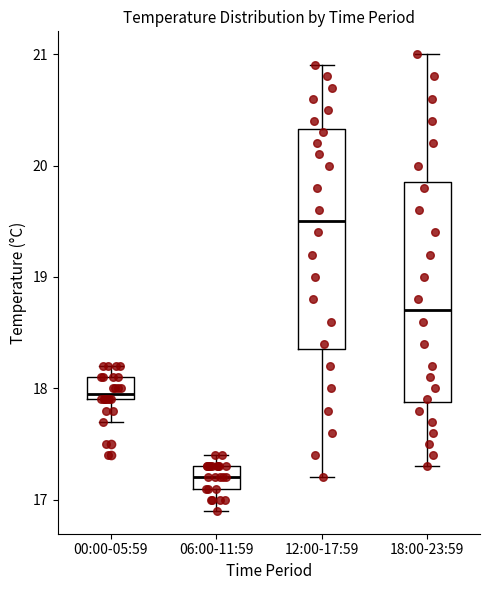

Where is the lower edge of the box for 12:00-17:59 on the y-axis? The values are not printed on the chart, so give them approximately, as read against the axis.

18.4